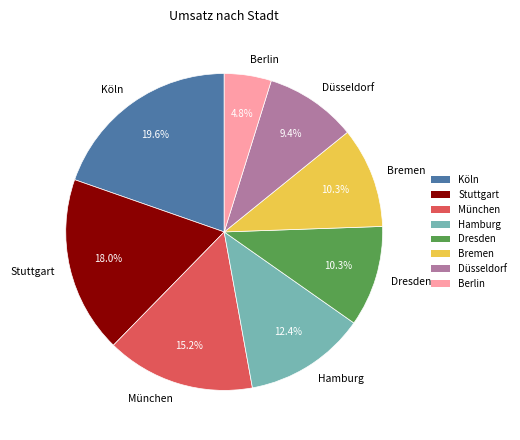

Count the number of slices in the pie.

8